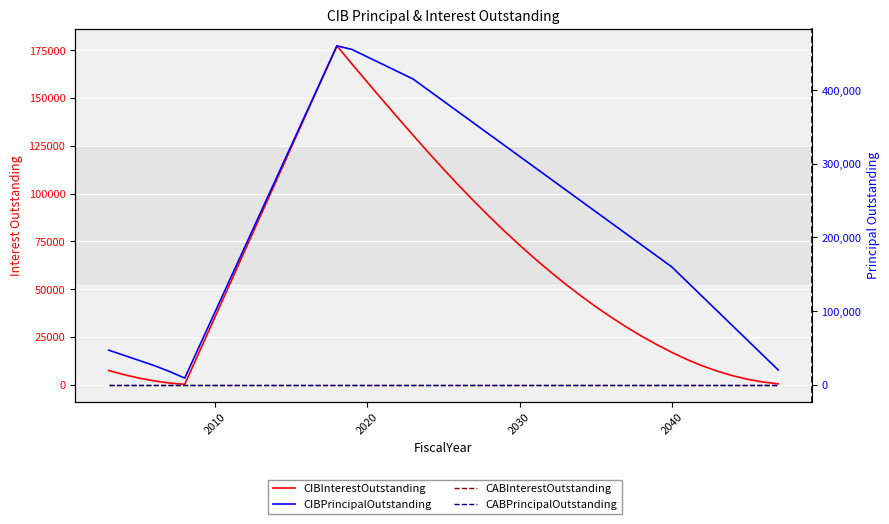

Which series has the widest spread of values?

CIBPrincipalOutstanding